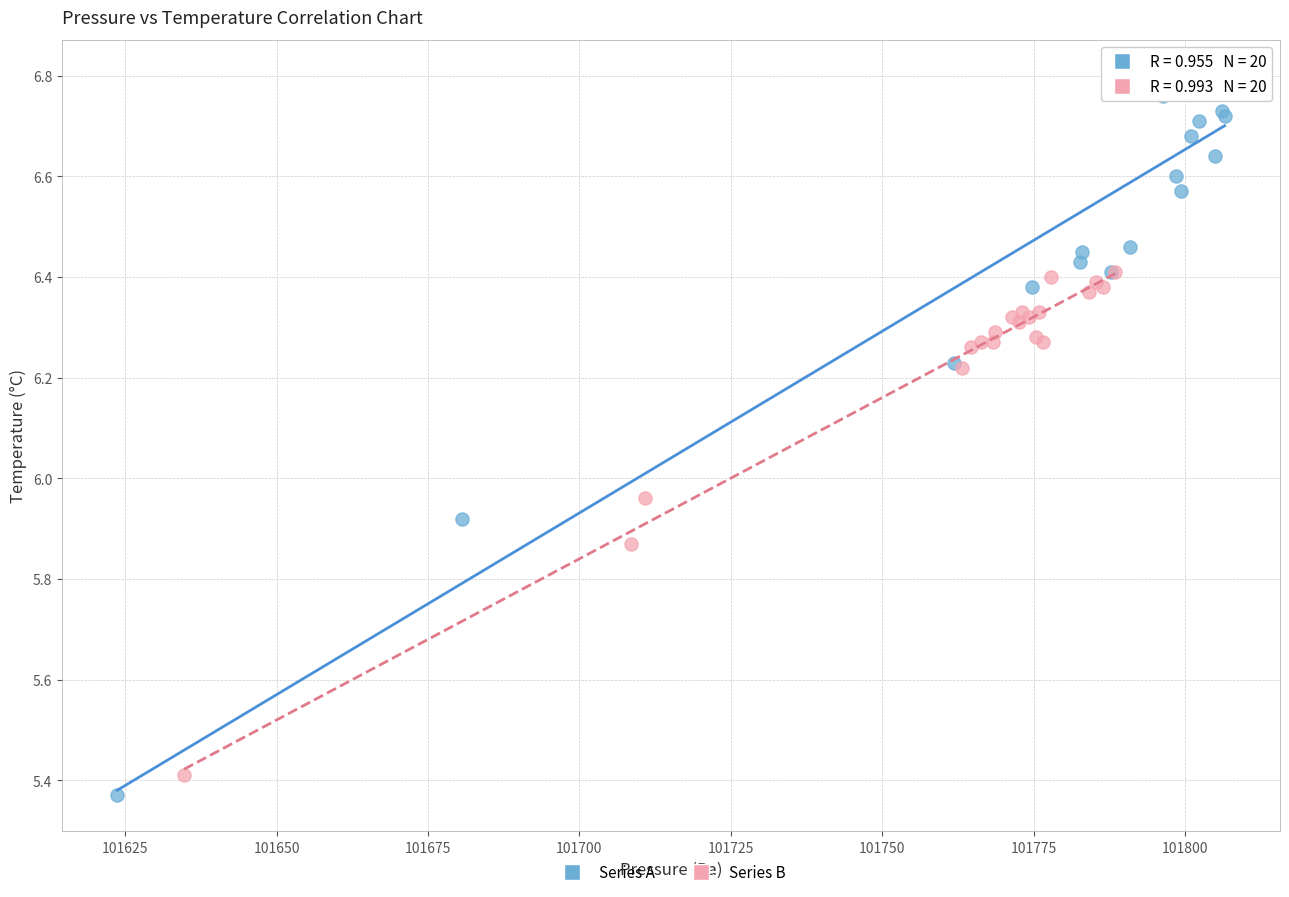

Which series reaches the maximum Y coordinate?

Series A